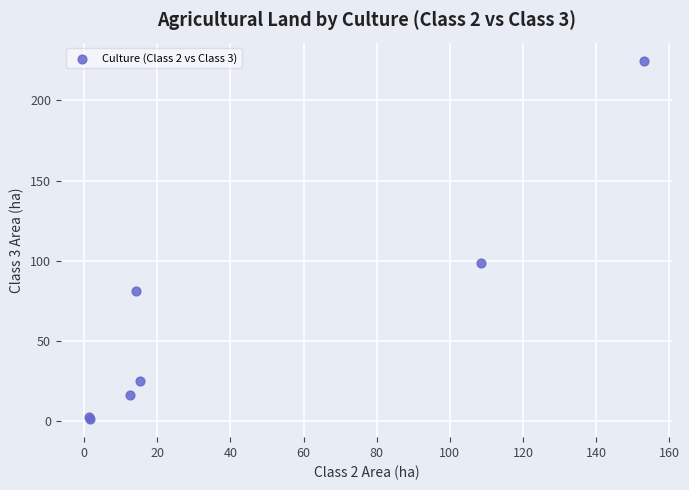

What Y value in the scatter plot is closest to 113?

98.9